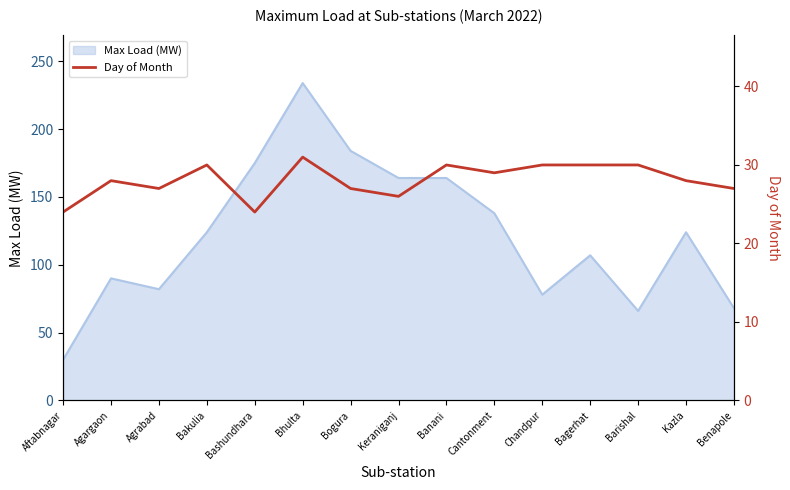

What is the minimum value for Max Load (MW)?

30